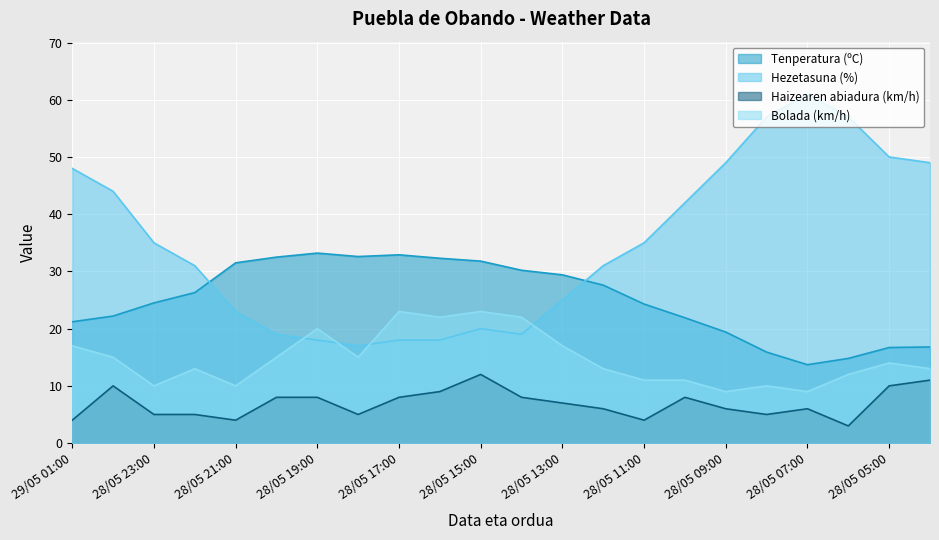

Which label corresponds to the largest value in the chart?

28/05 07:00